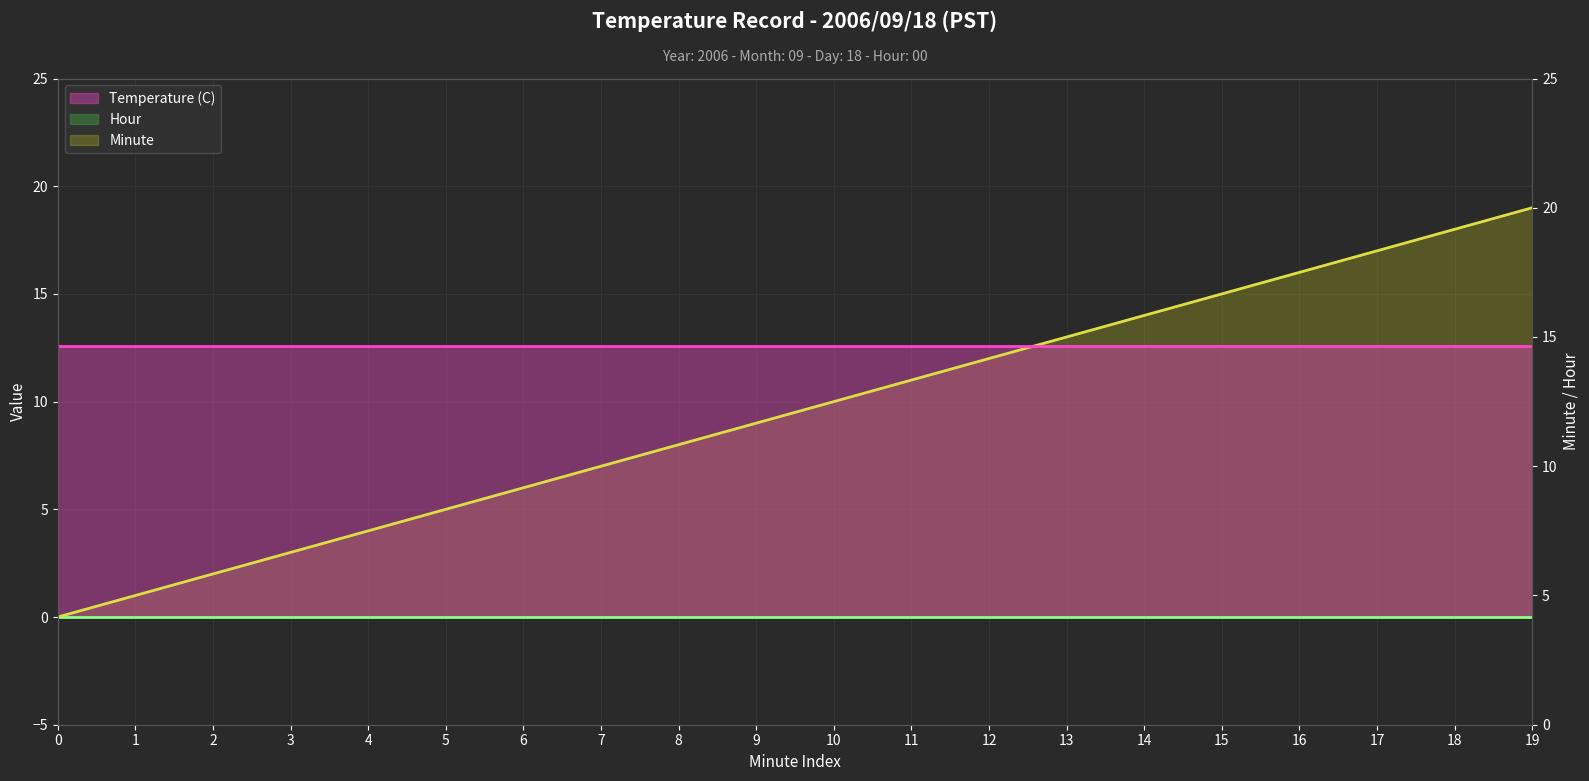

The Temperature (C) series shows 12.6 at 4. True or false?

True